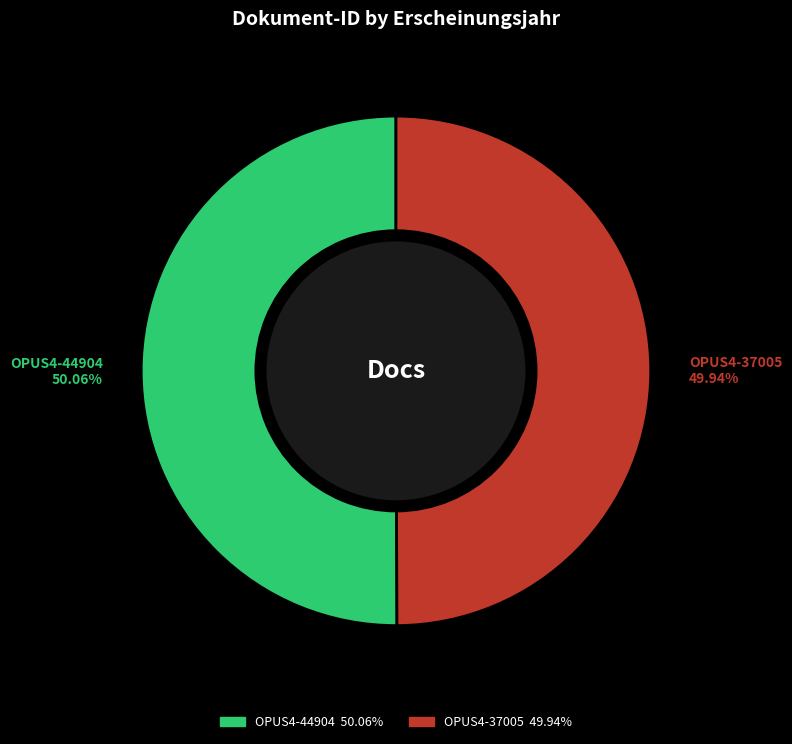

What portion of the pie excludes OPUS4-37005?

50.1%